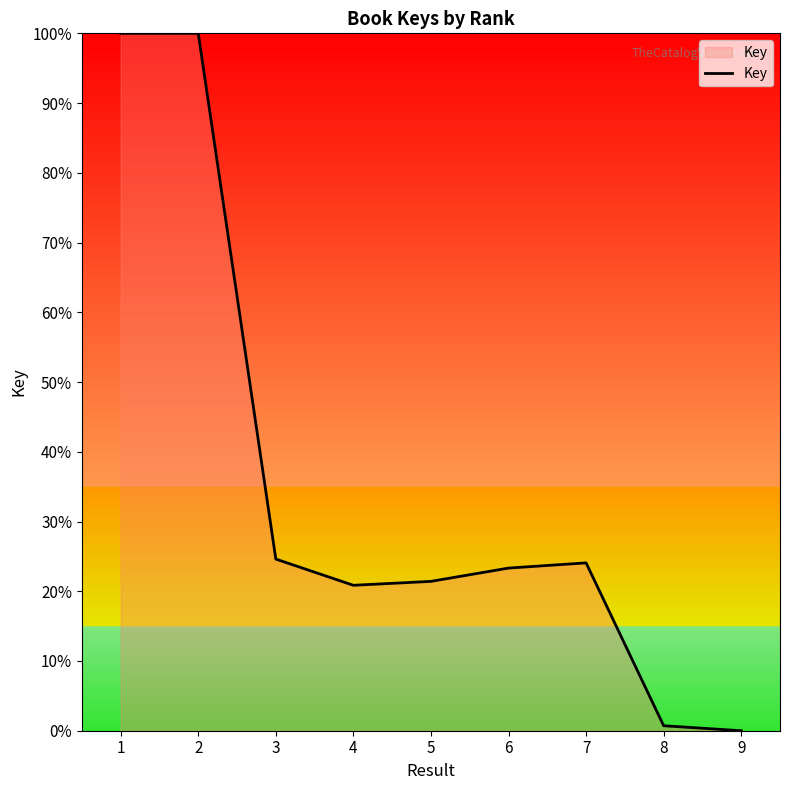

At which label is the value closest to 50?

3